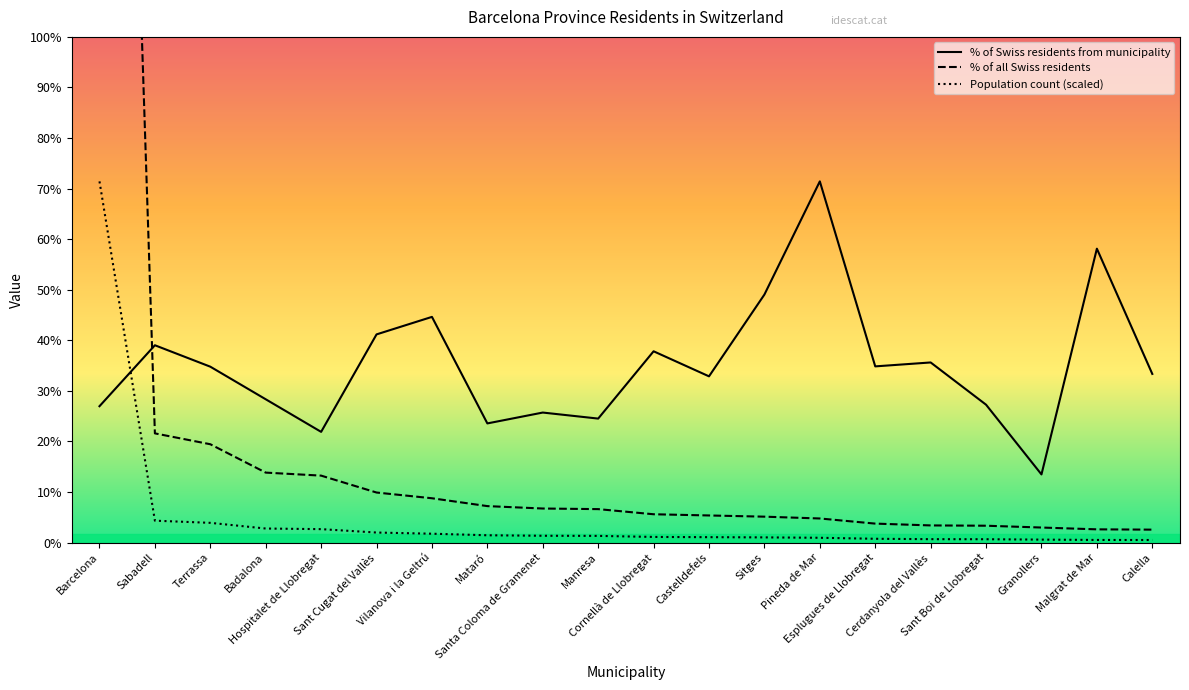

What is the label of the 14th point from the left?

Pineda de Mar